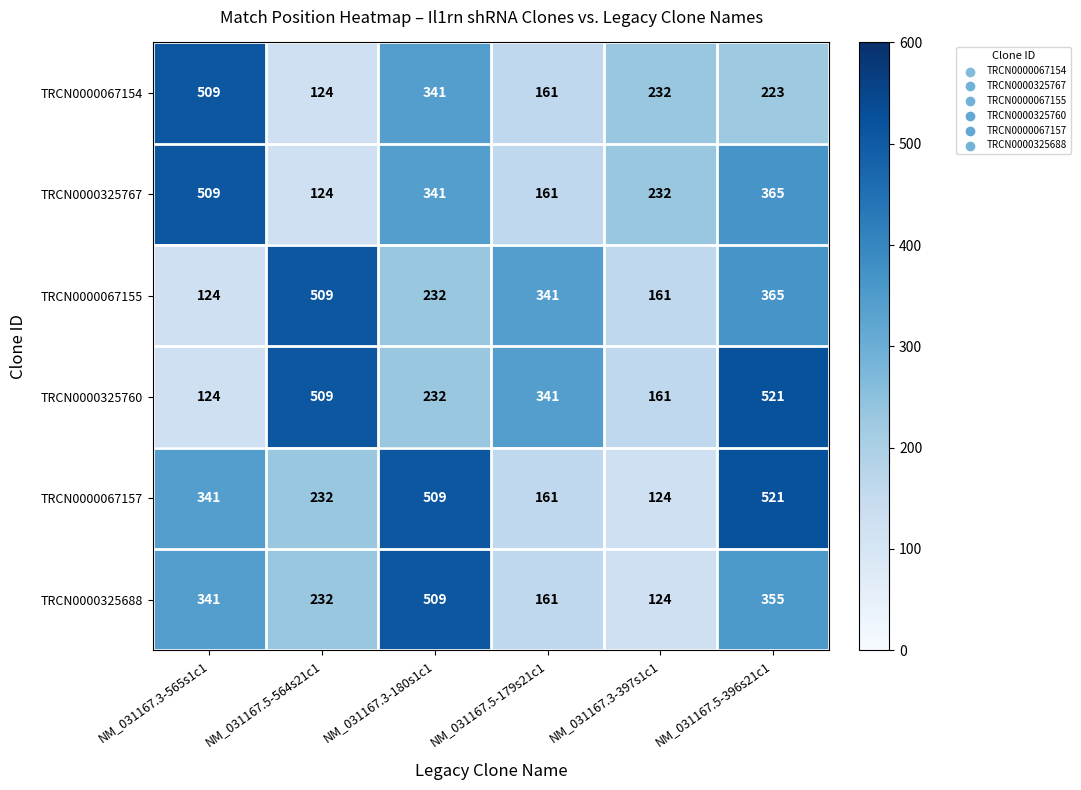

Where is TRCN0000325688 nearest to the value 316?

NM_031167.3-565s1c1